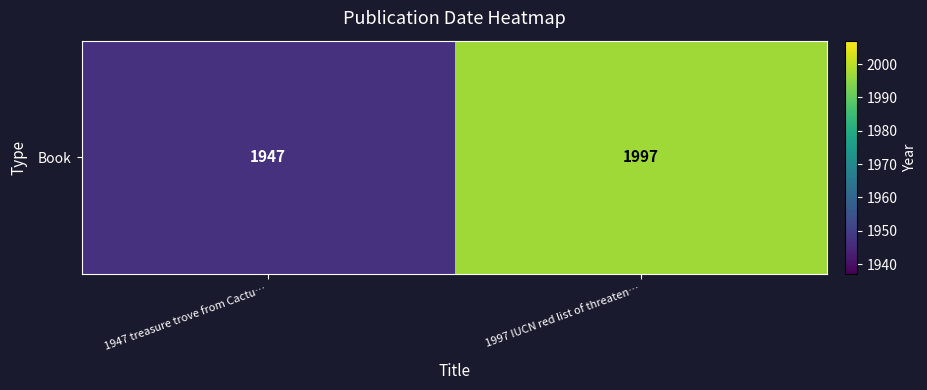

What is the greatest value displayed?

1997